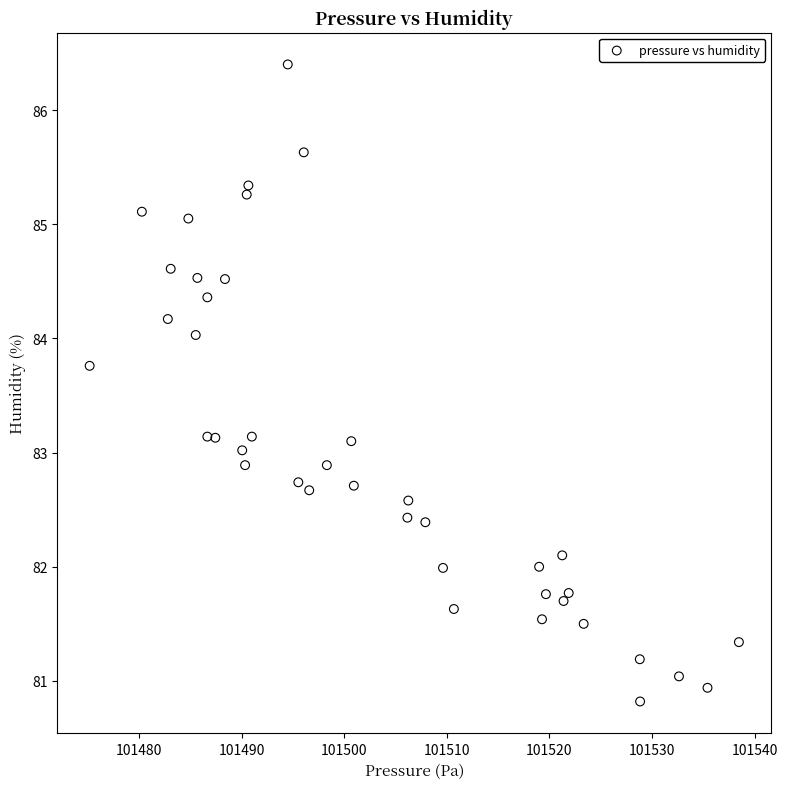

What is the range of X values (max minus min)?

63.3